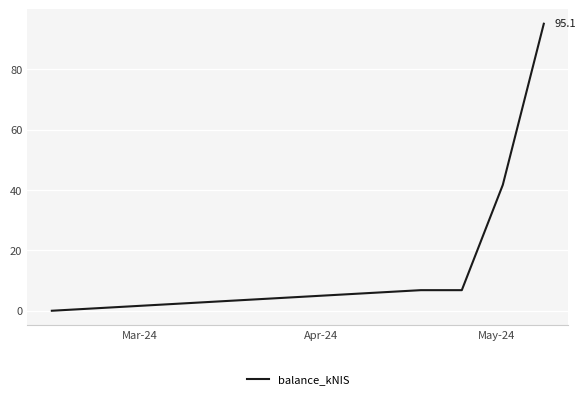

What is the difference between the second highest and minimum values?

41.7